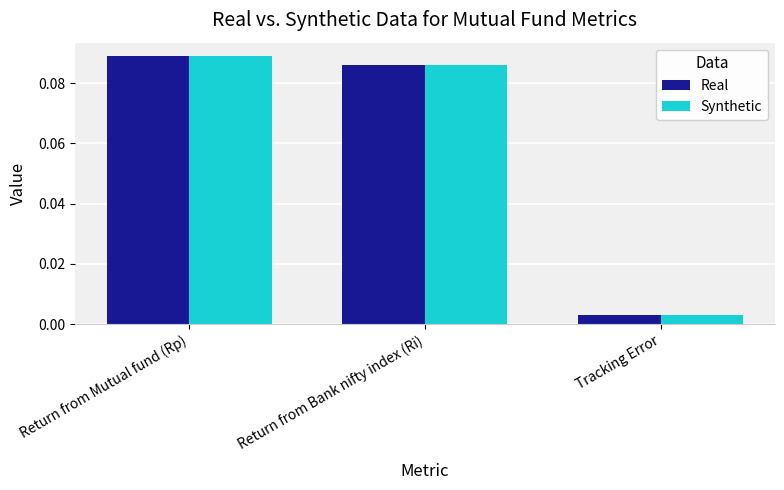

Where is Synthetic nearest to the value 0?

Tracking Error